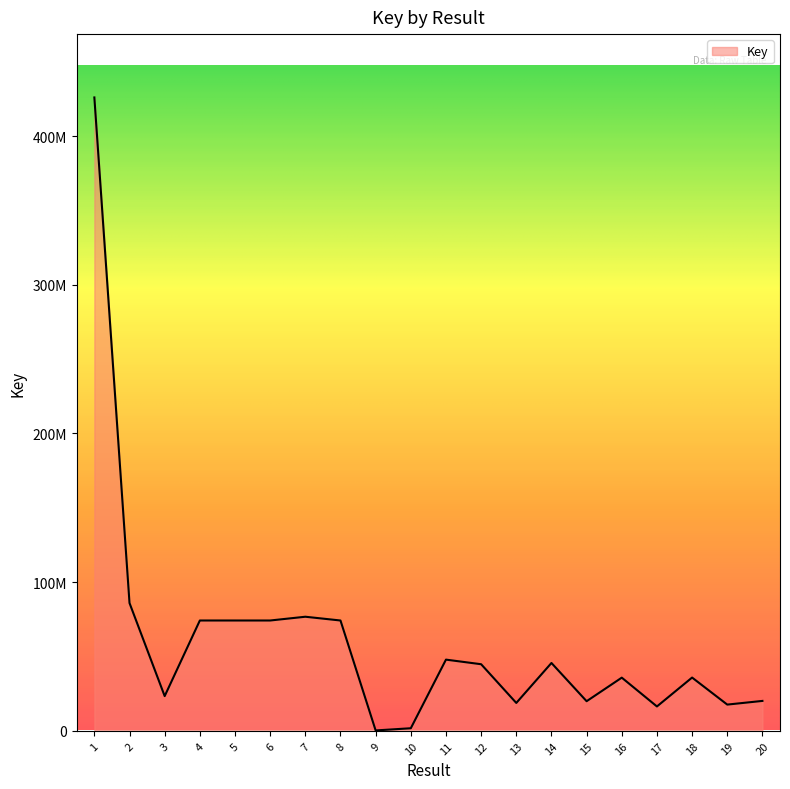

What is the value of the 20th point from the left?

20160455